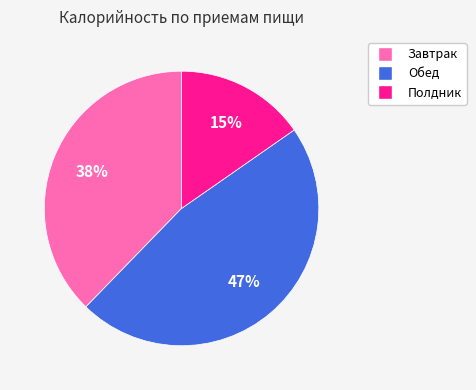

To the nearest percent, what is the difference between the largest and smallest slice percentages?

32%